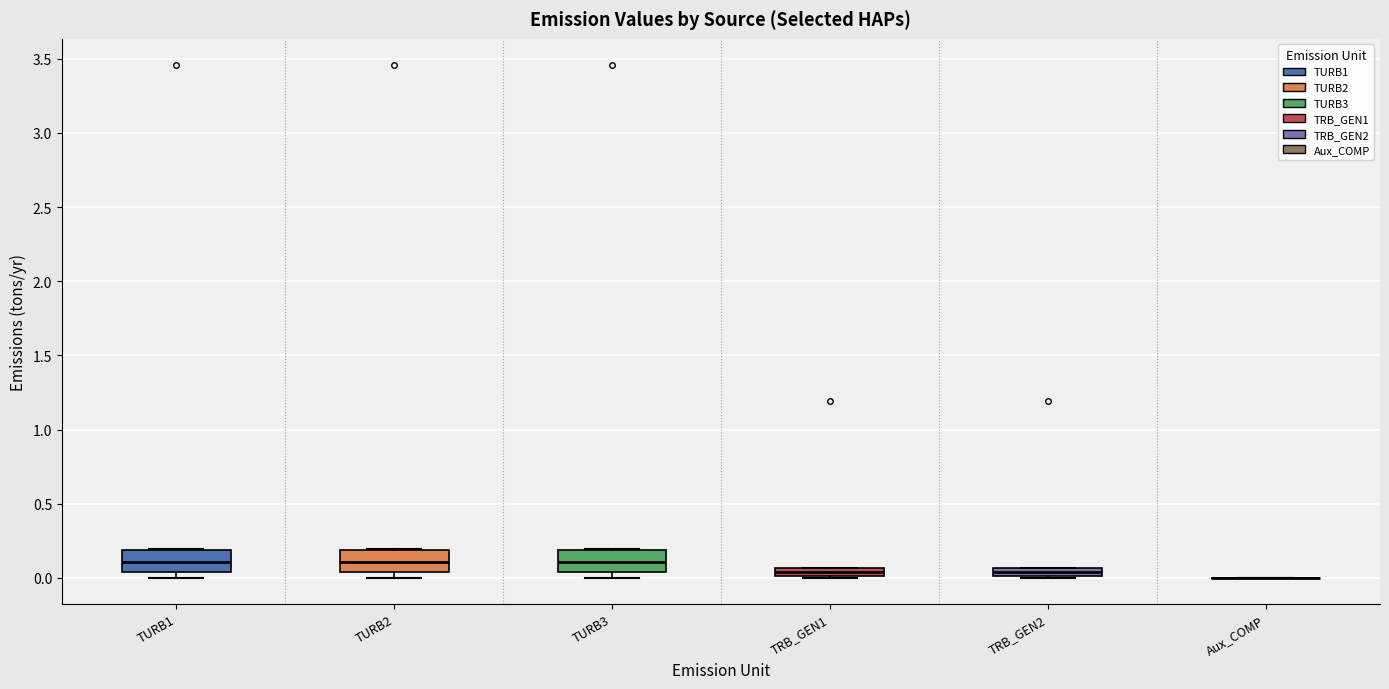

Where is the upper edge of the box for TURB3 on the y-axis? The values are not printed on the chart, so give them approximately, as read against the axis.

0.20